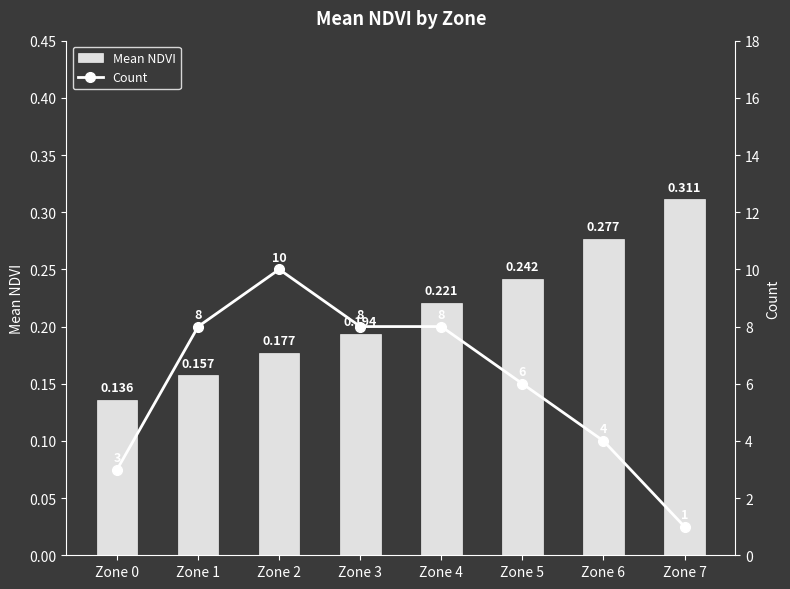

Read the Count value at Zone 5.

6.0